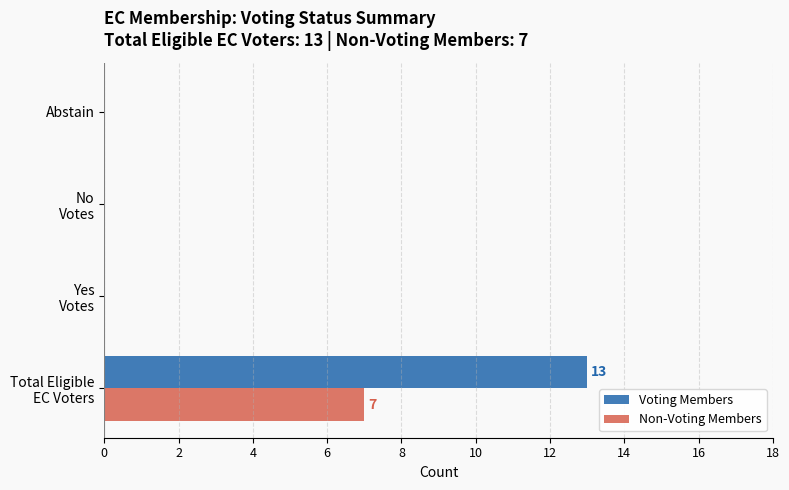

Is it true that Non-Voting Members equals 0 at Abstain?

True